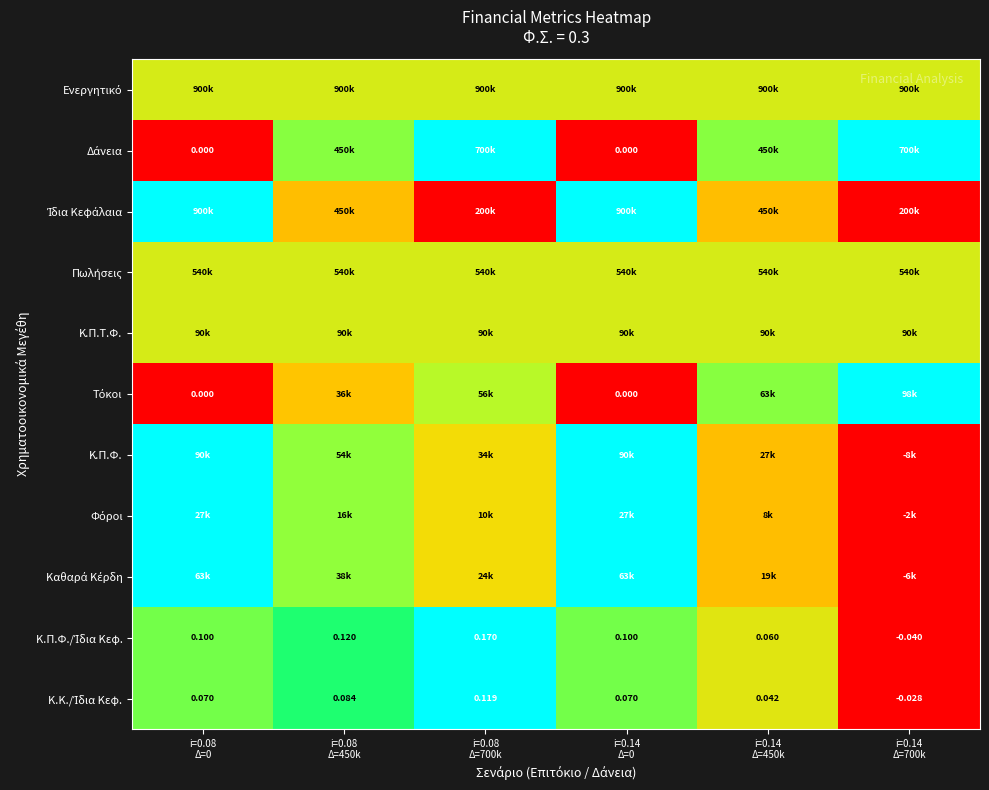

The Δάνεια series shows 0.7 at i=0.14 Δ=0. True or false?

False